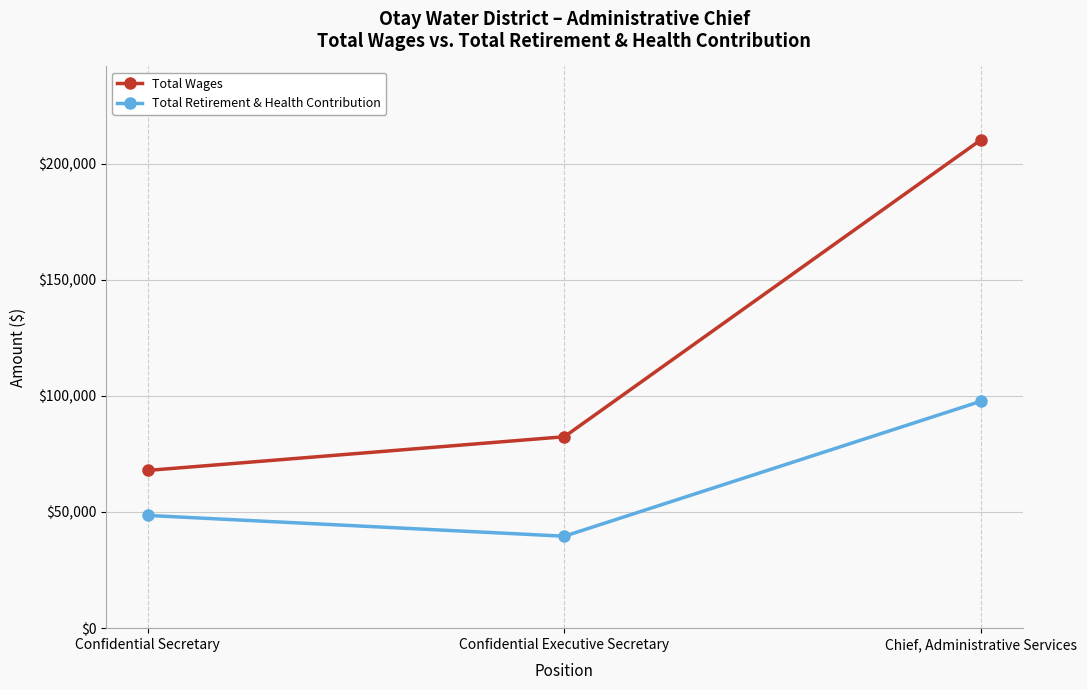

Read the Total Wages value at Confidential Secretary, to the nearest 50.

67900